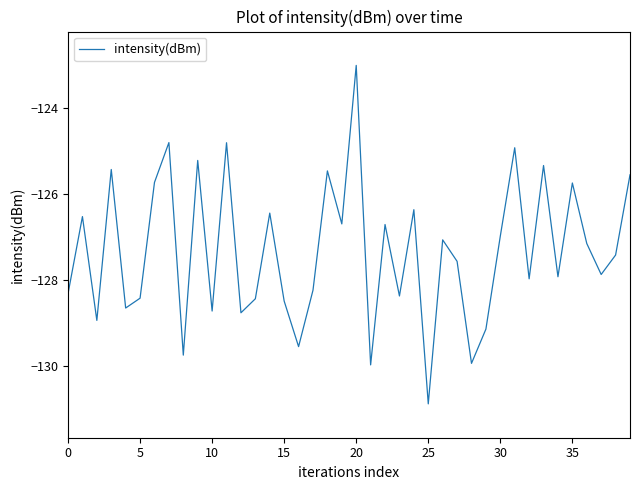

Is this an area chart (filled region under the line)?

No